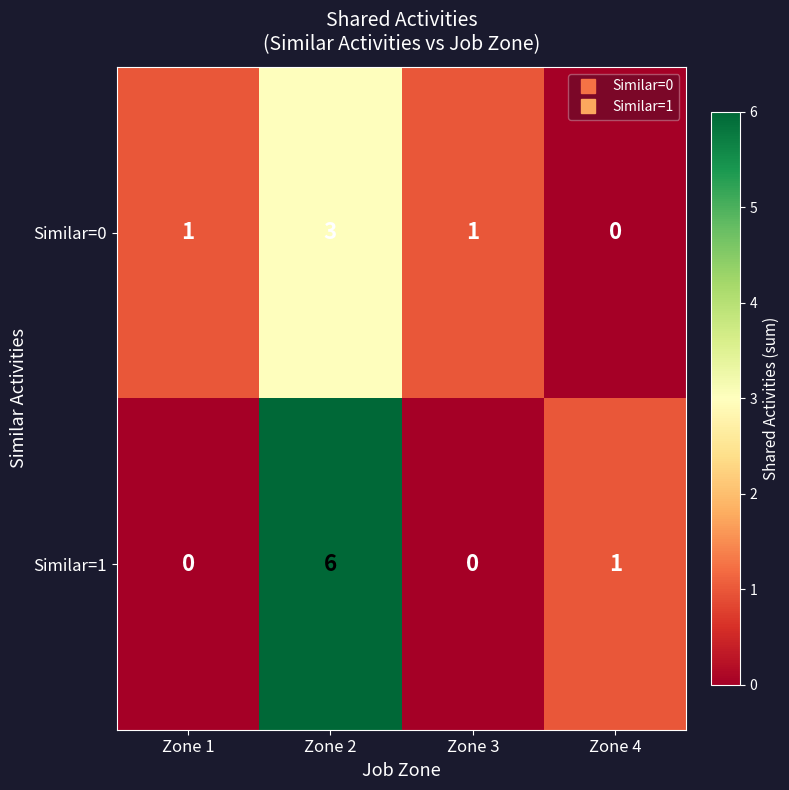

Where does the Similar=1 series first go above 1?

Zone 2